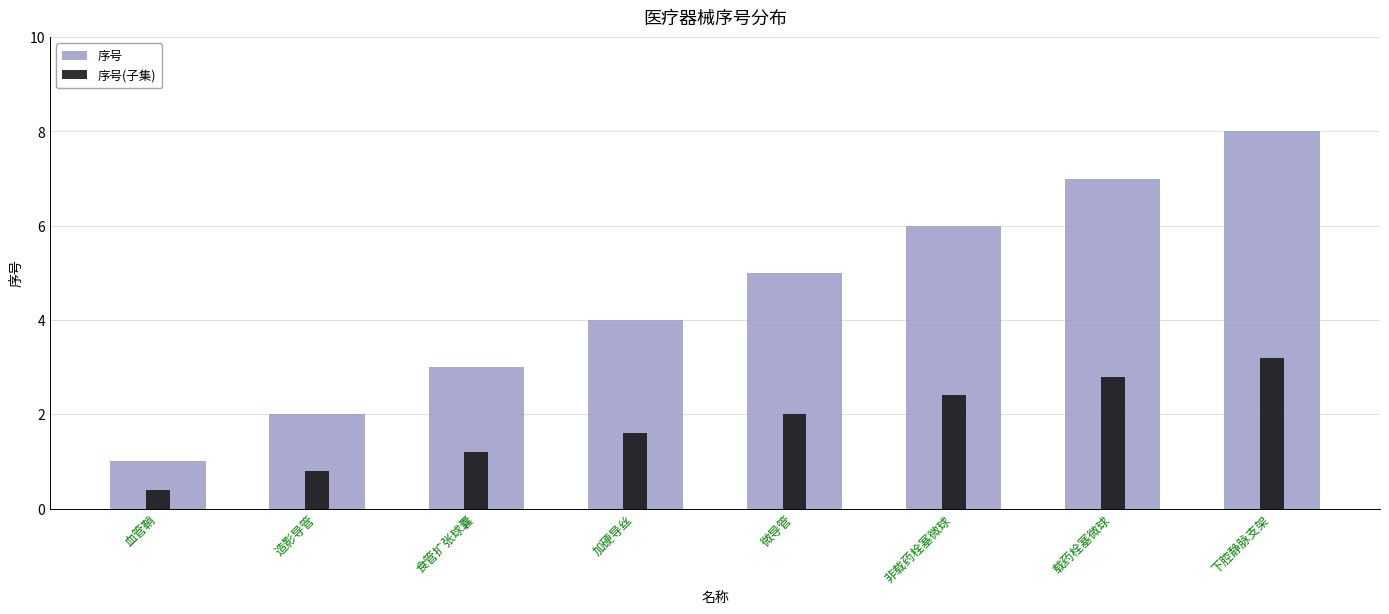

Rank the series by their maximum value, from highest to lowest.

序号, 序号(子集)